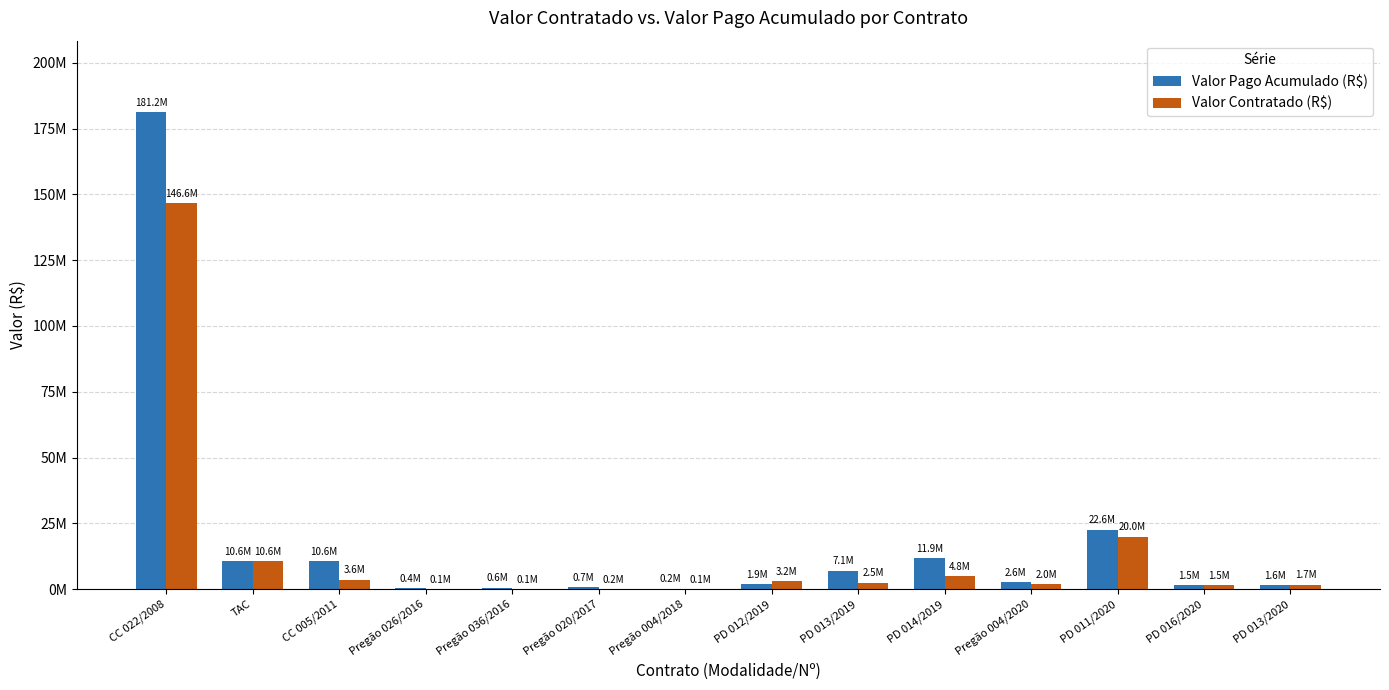

What is the label of the 11th bar from the left?

Pregão 004/2020